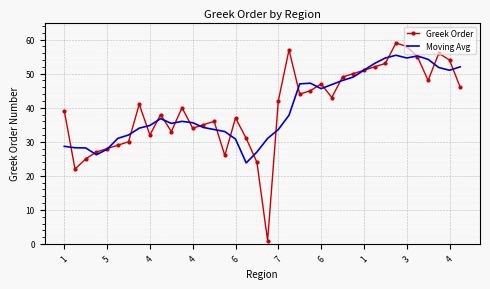

What is the maximum value shown in the chart?

59.0